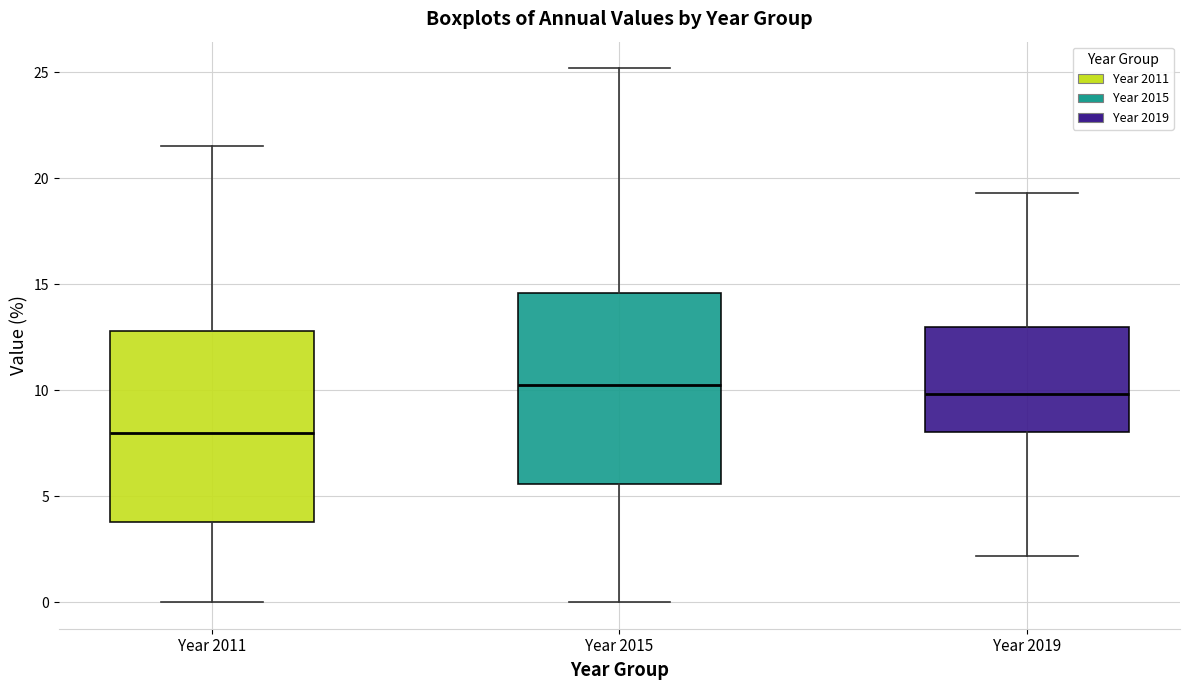

Reading left to right, read every box against the y-axis: the position of its median line, the range the box covers, and the ends of its whiskers. The values are not printed on the chart, so give them approximately, as read against the axis.

Year 2011: median 8.0, box 4.0 to 13.0, whiskers 0.0 to 21.5
Year 2015: median 10.0, box 5.5 to 14.5, whiskers 0.0 to 25.0
Year 2019: median 10.0, box 8.0 to 13.0, whiskers 2.0 to 19.5